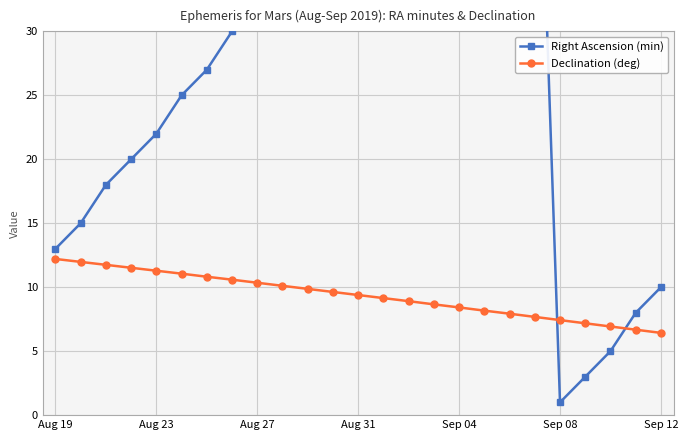

True or false: Declination (deg) and Right Ascension (min) intersect in this chart.

True